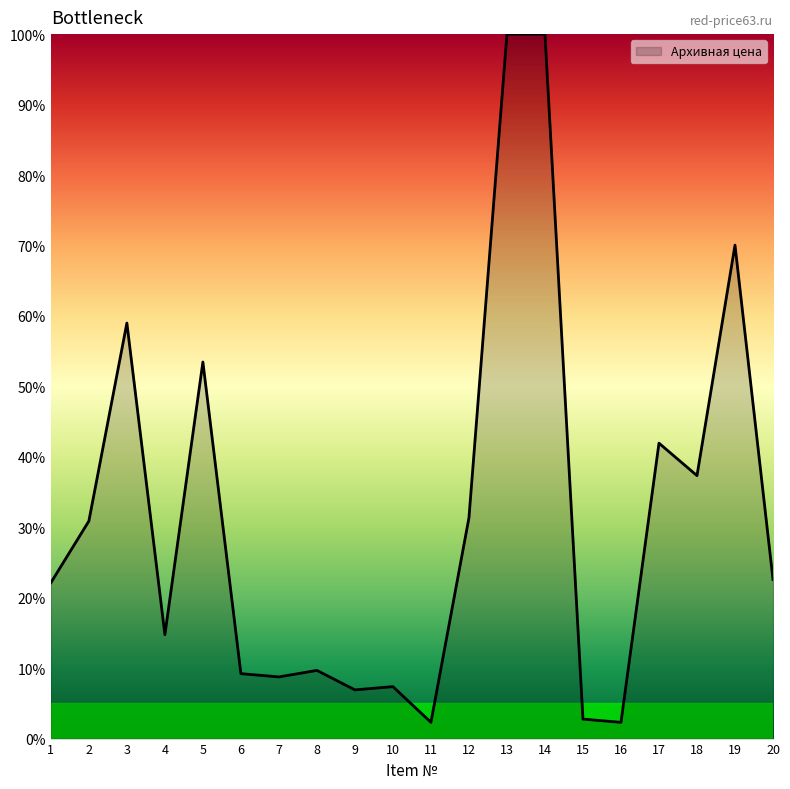

Is it true that the value at 14 is 21.1?

False